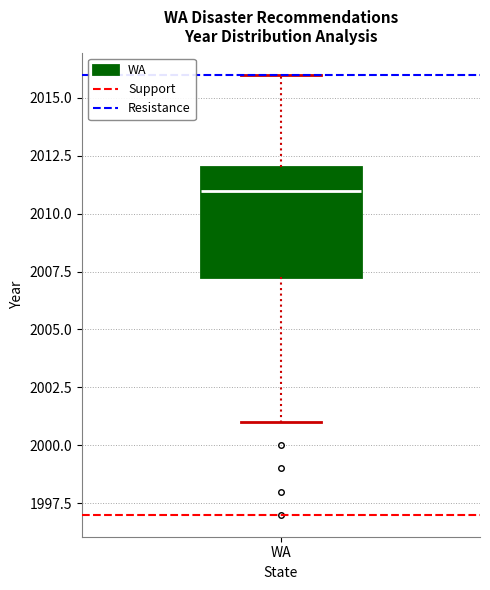

Where is the upper edge of the box for WA on the y-axis? The values are not printed on the chart, so give them approximately, as read against the axis.

2012.0